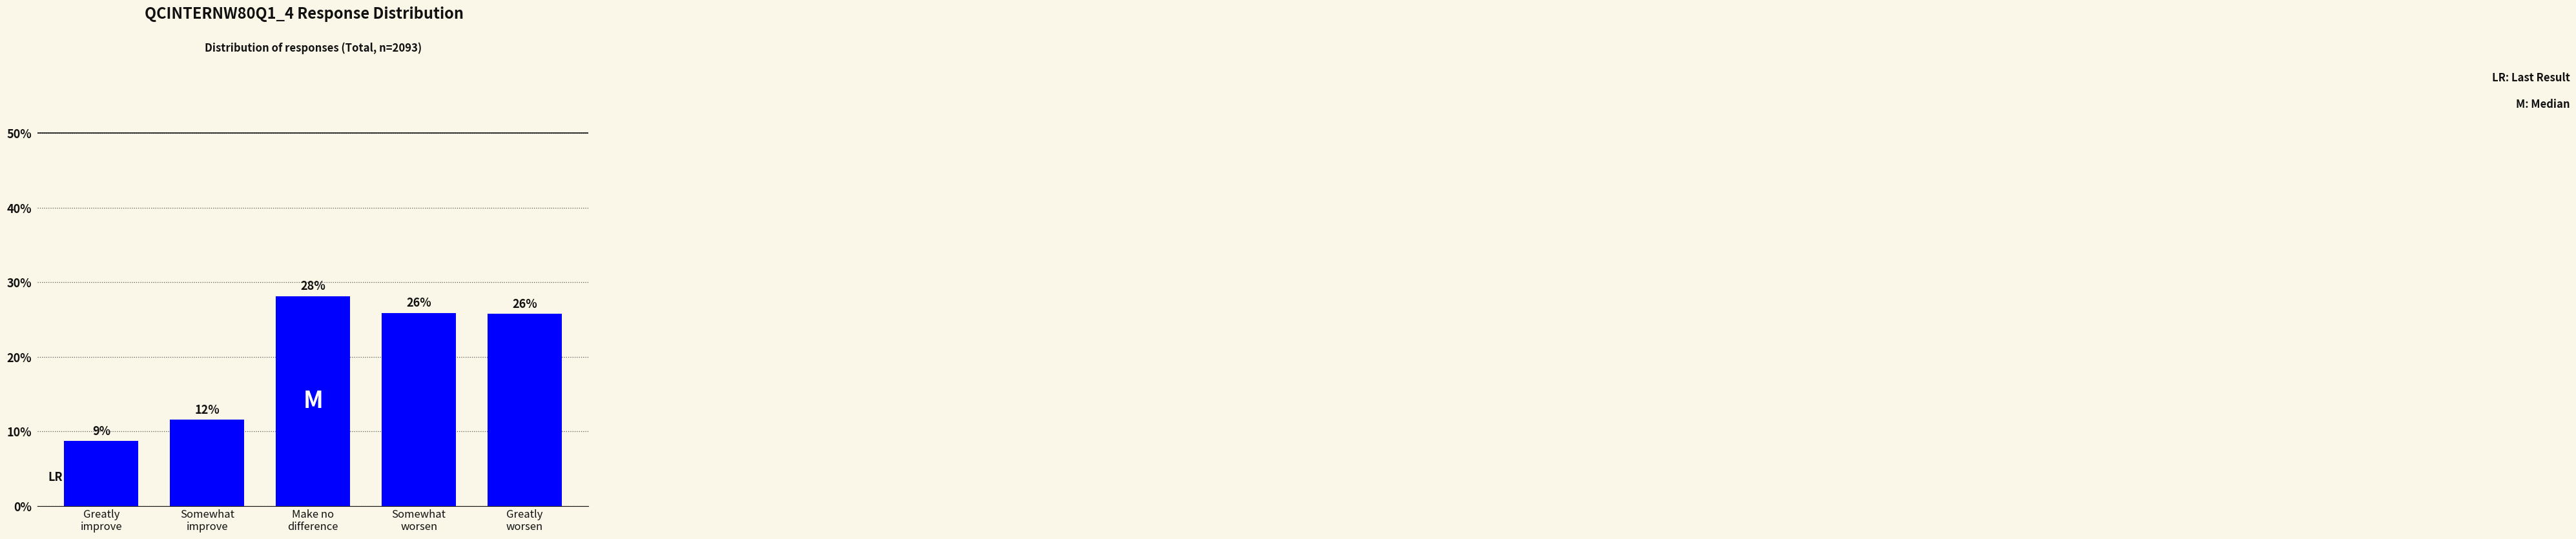

List the labels in order of value, smallest first.

Greatly
improve, Somewhat
improve, Greatly
worsen, Somewhat
worsen, Make no
difference